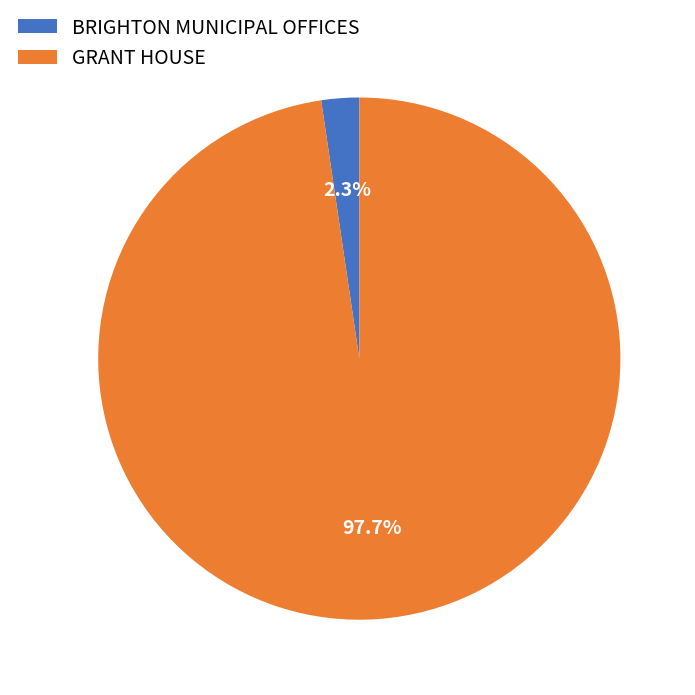

Is the sum of BRIGHTON MUNICIPAL OFFICES and GRANT HOUSE greater than half?

Yes